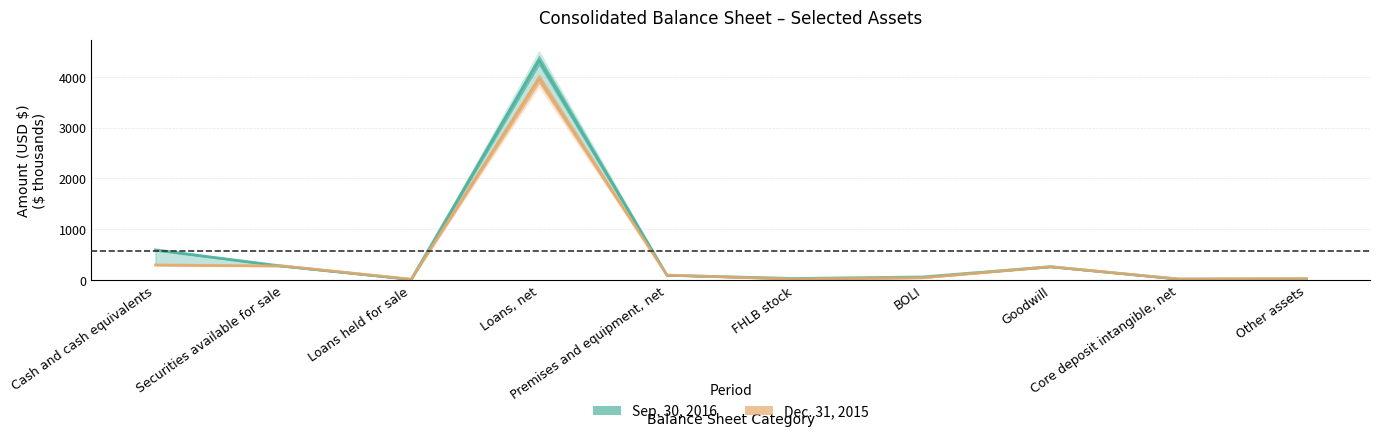

Does the chart have visible grid lines?

Yes